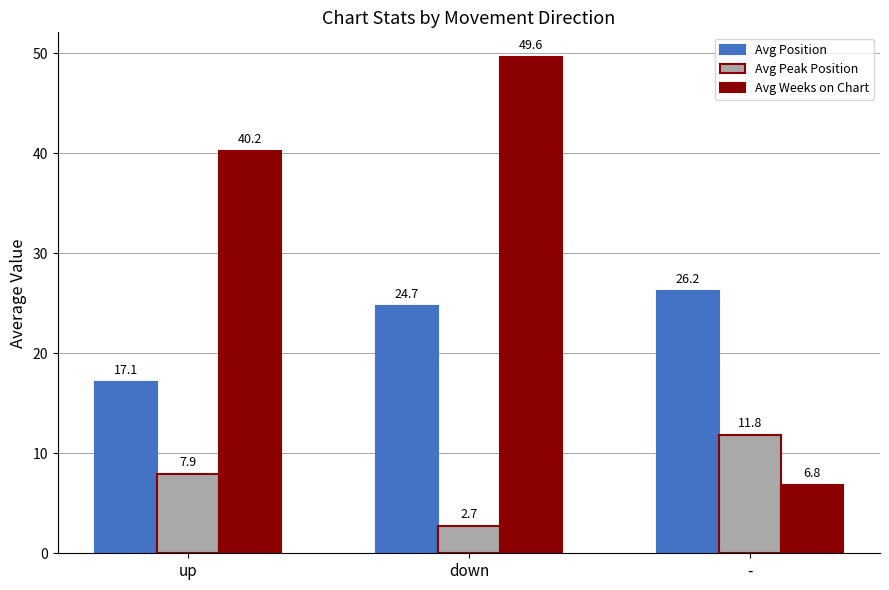

The value of Avg Weeks on Chart at down is 30.8. True or false?

False